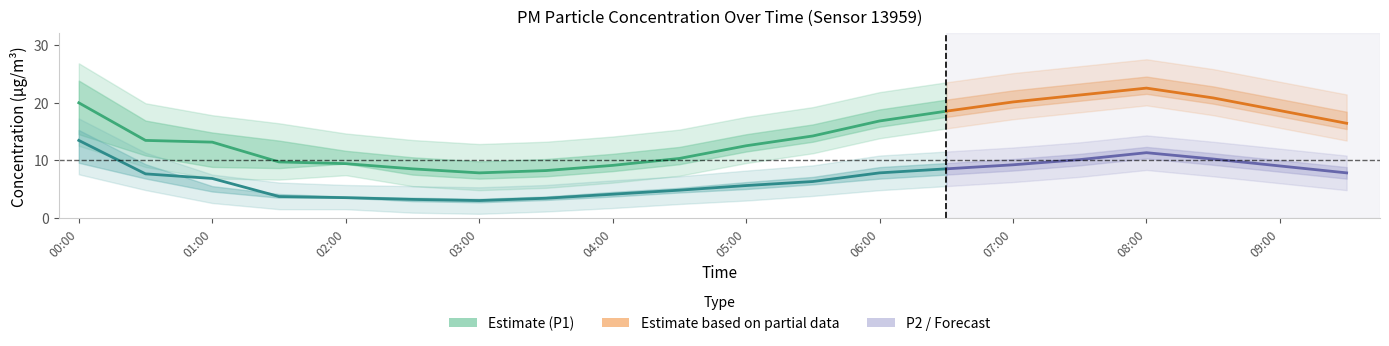

What is the sum of all P1 (PM10) values?

171.5